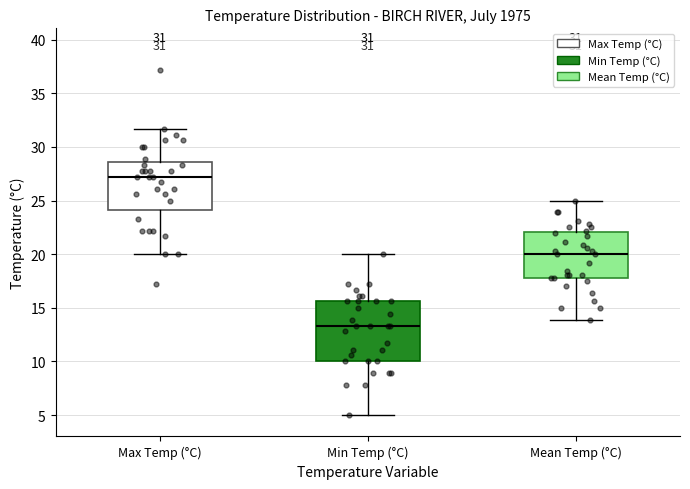

Which box is the tallest, from its lower edge to its upper edge?

Min Temp (°C)